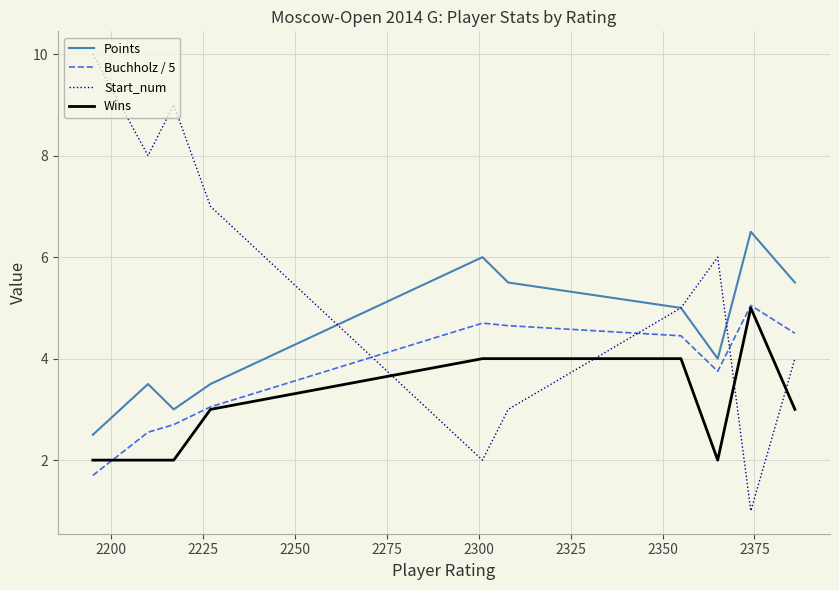

True or false: Points and Buchholz / 5 cross at least once.

False